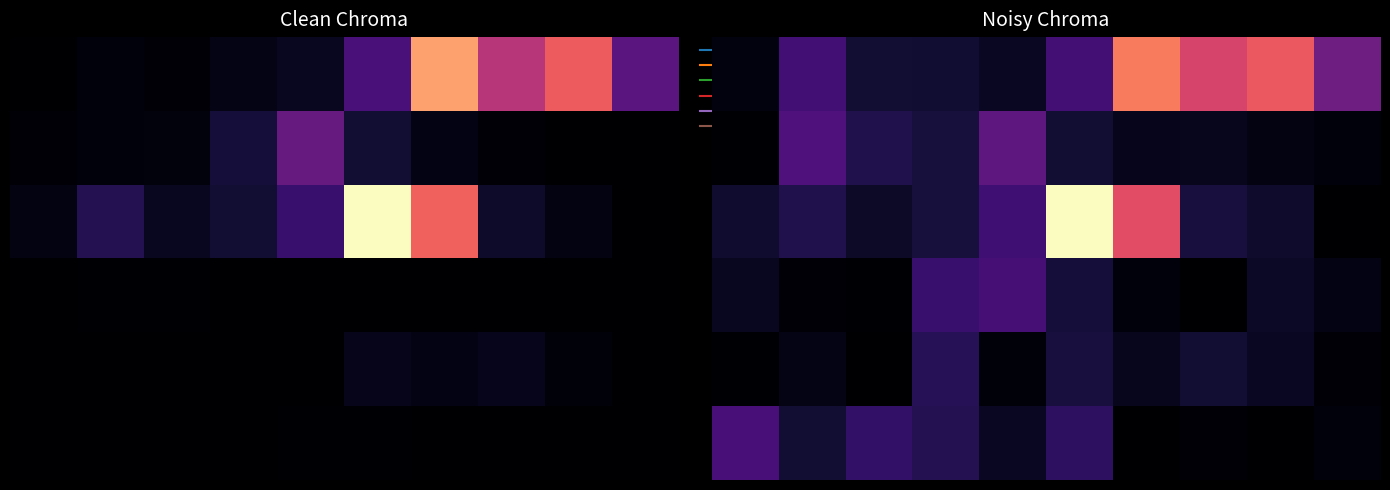

At which category is the sum across all series the highest?

5